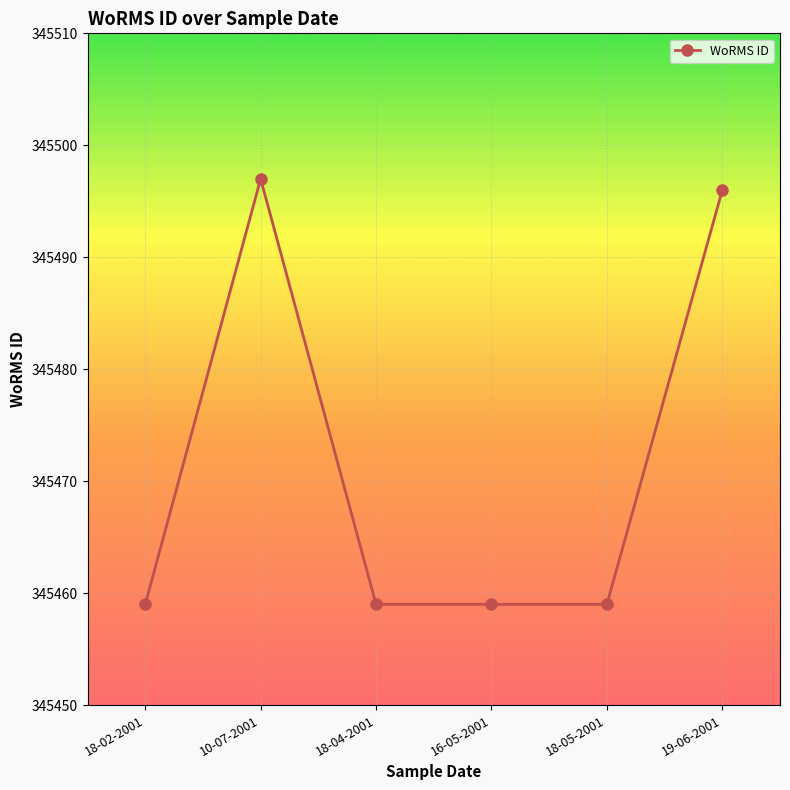

What is the label of the 5th point from the right?

10-07-2001